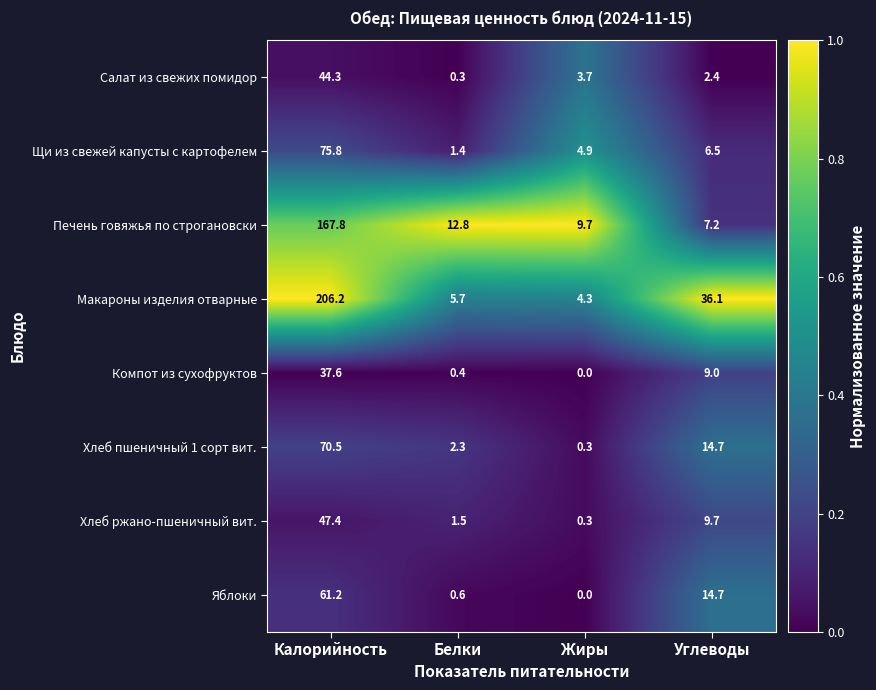

How many distinct data groups are displayed?

8